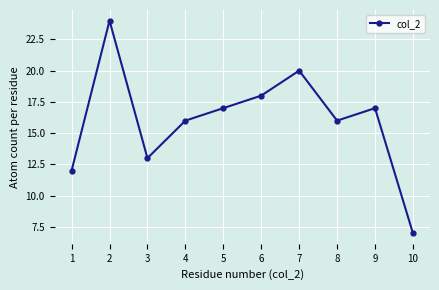

How many lines are shown in the chart?

1